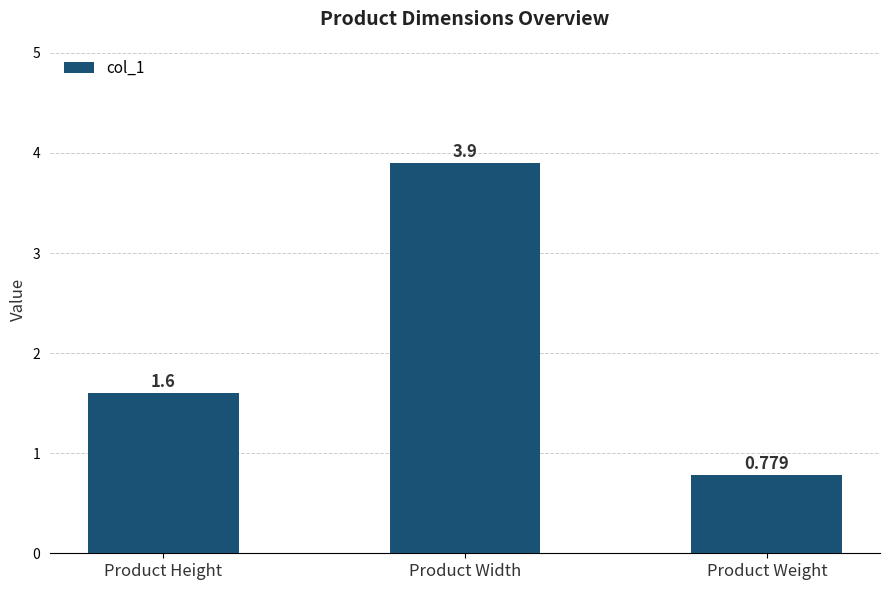

Between Product Width and Product Height, which is larger?

Product Width